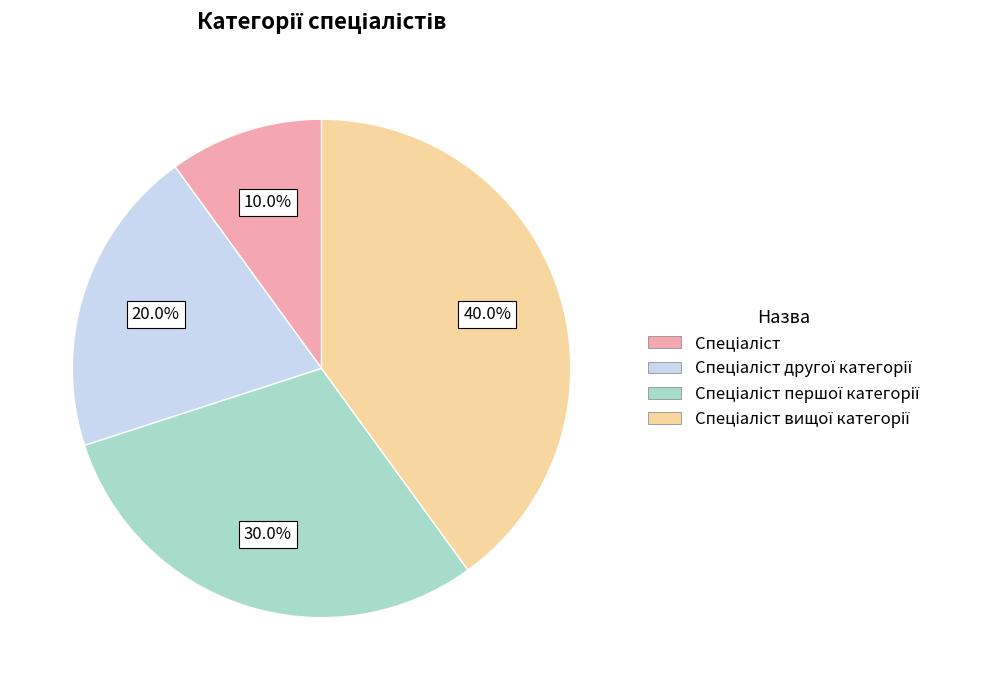

Is there any slice that represents more than half of the pie?

No